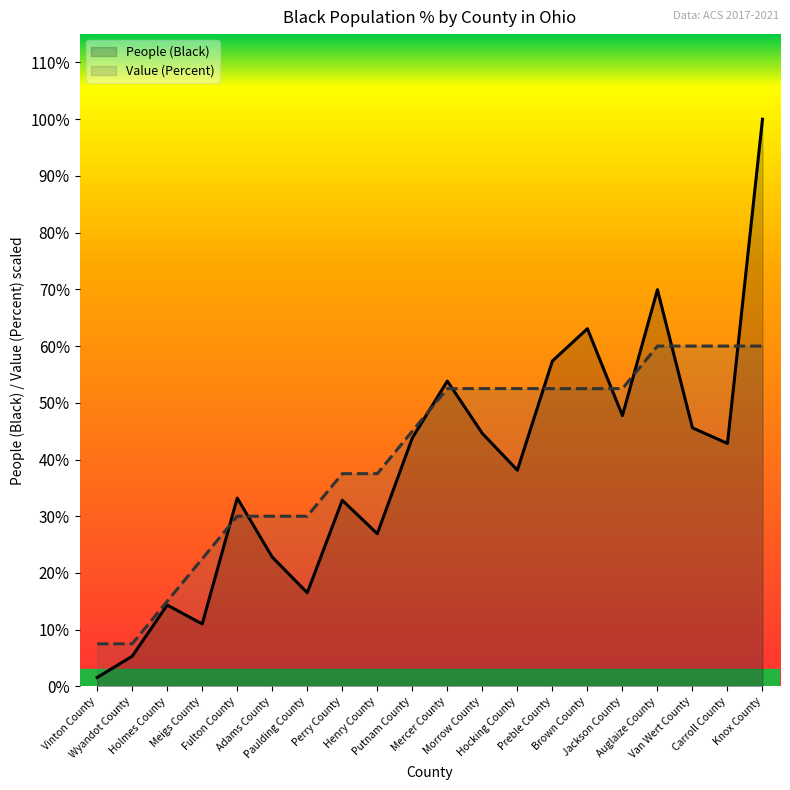

Which series has the largest range (max minus min)?

People (Black)